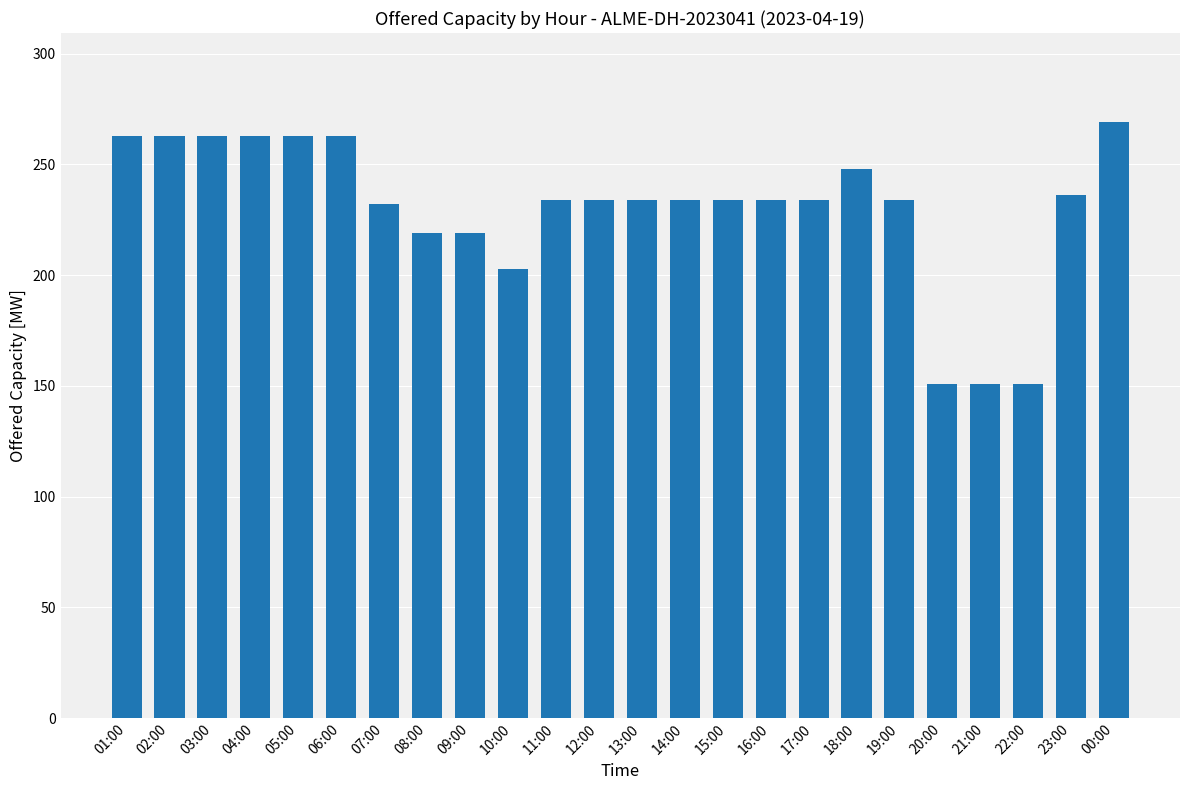

The chart shows a value of 248 at 18:00. True or false?

True